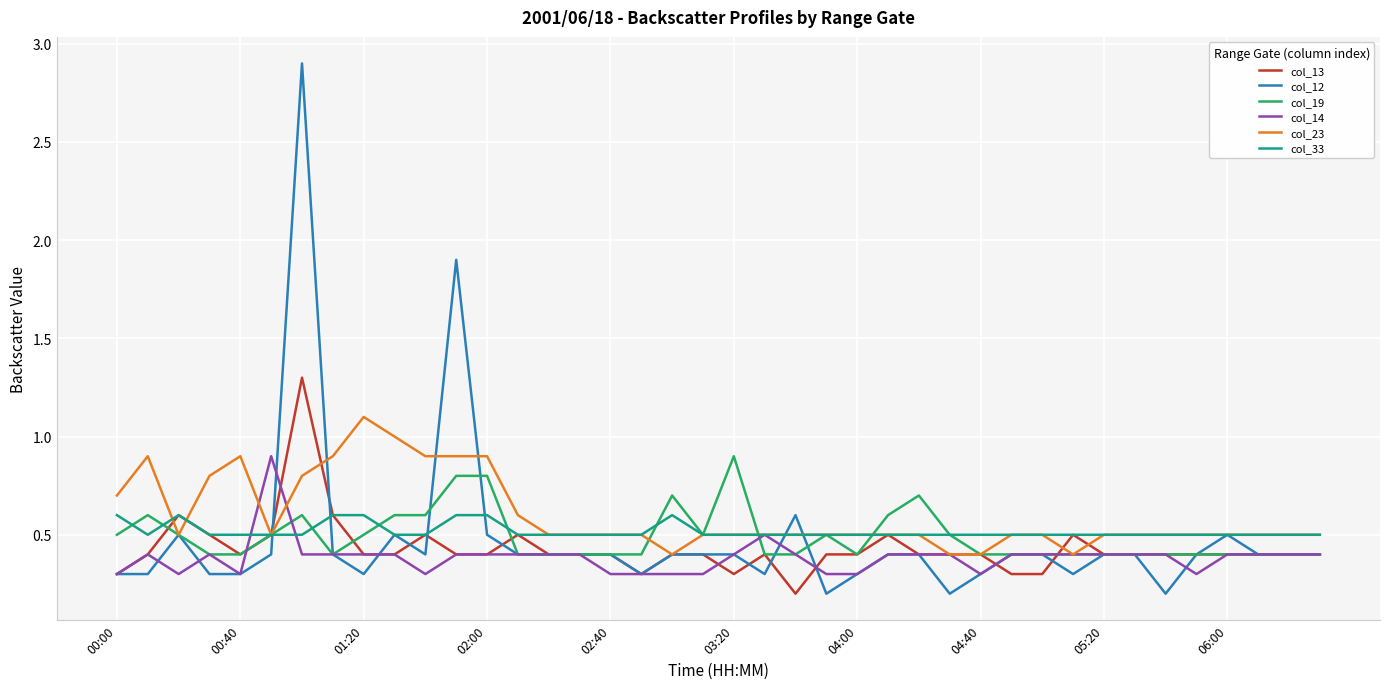

What is the minimum value for col_23?

0.4